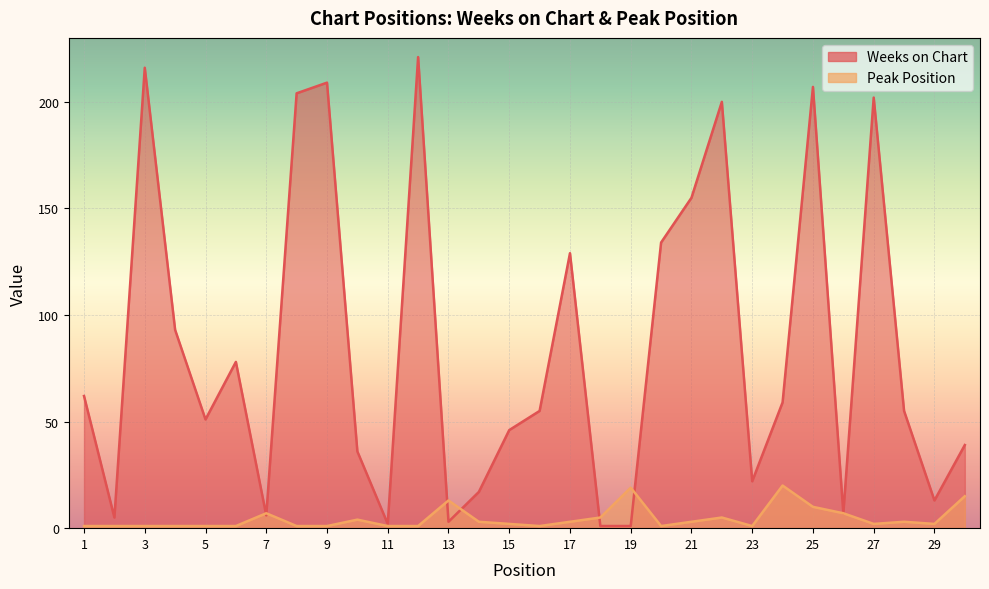

How many lines are shown in the chart?

2